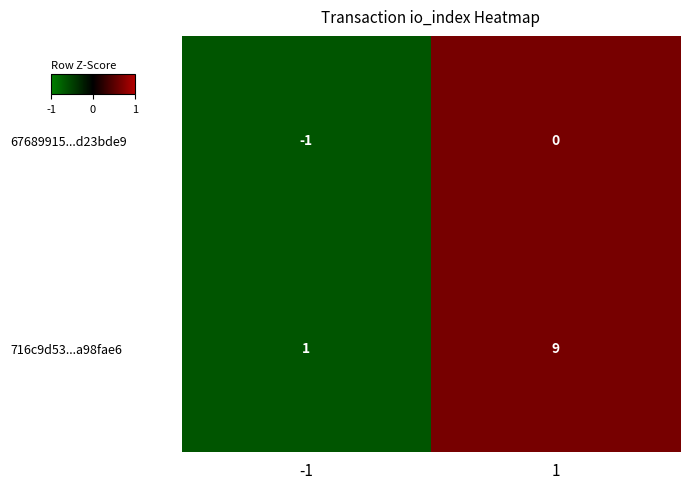

Rank the series at 1 from highest to lowest value.

716c9d53...a98fae6, 67689915...d23bde9